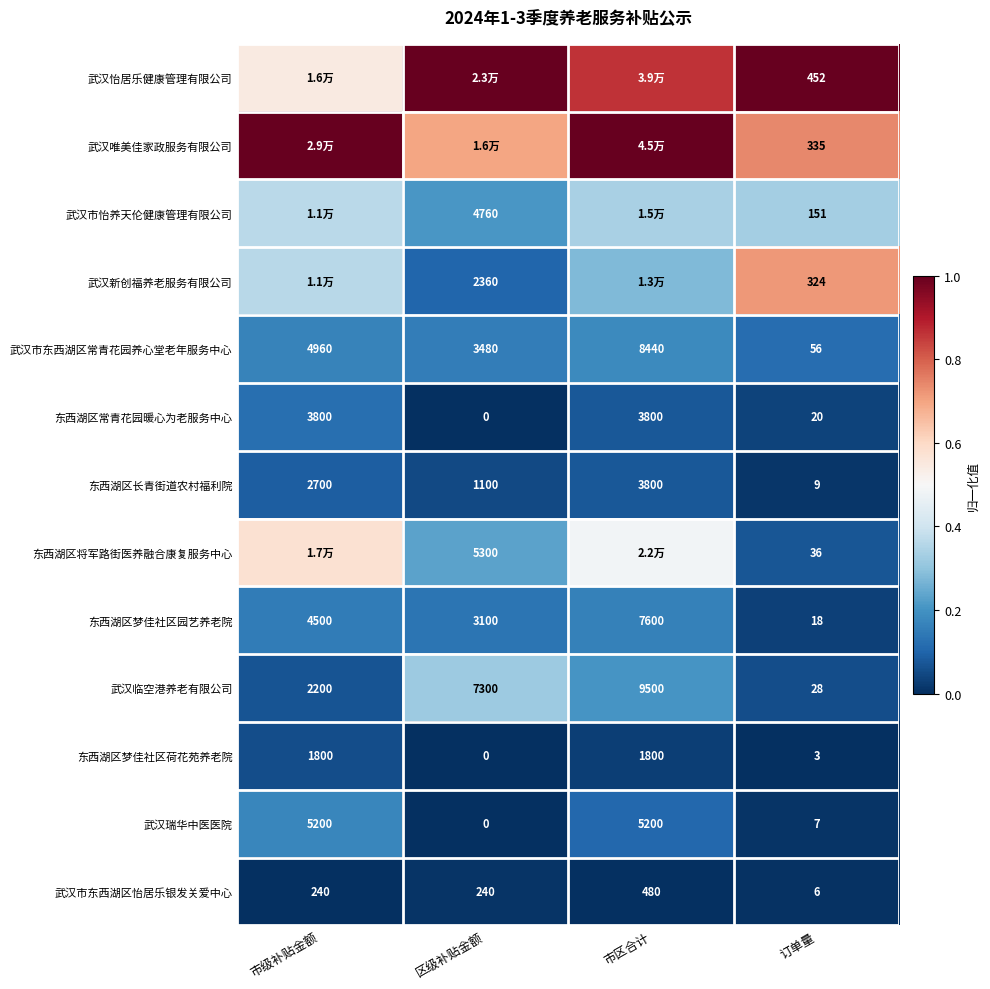

At which label does 东西湖区梦佳社区园艺养老院 reach its peak?

市区合计